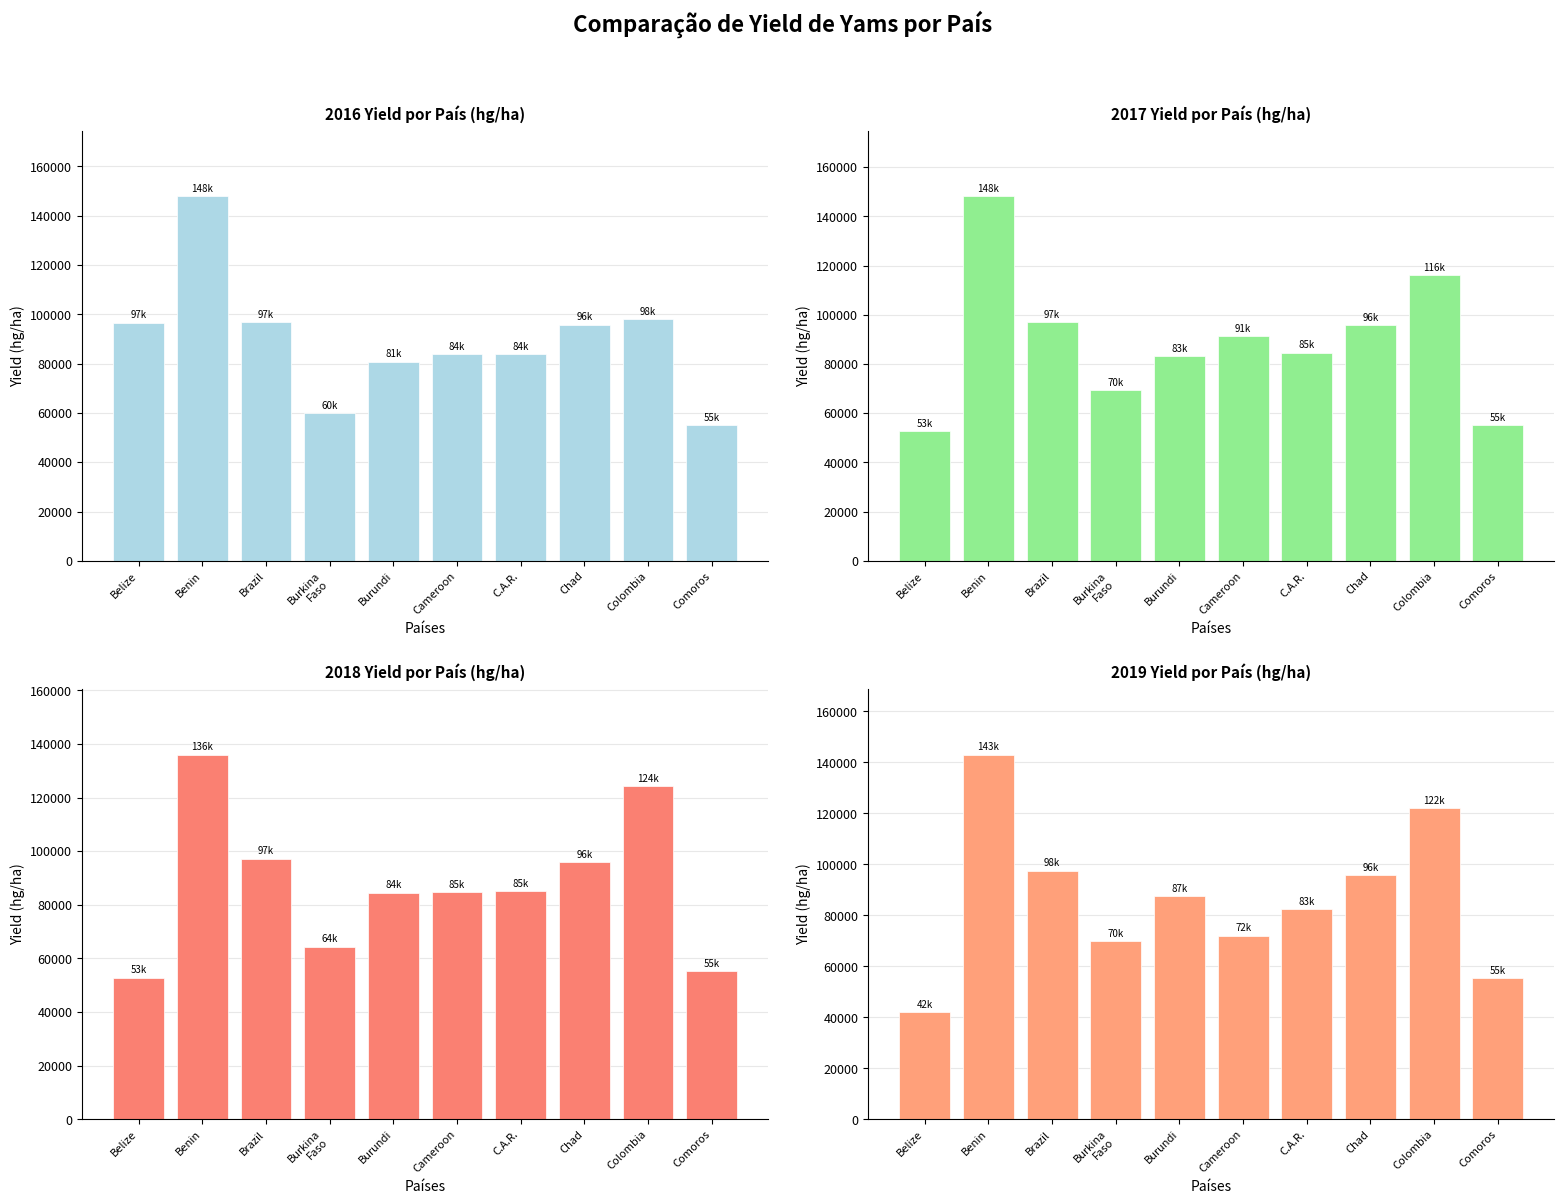

Which has a higher value, Benin or Cameroon?

Benin